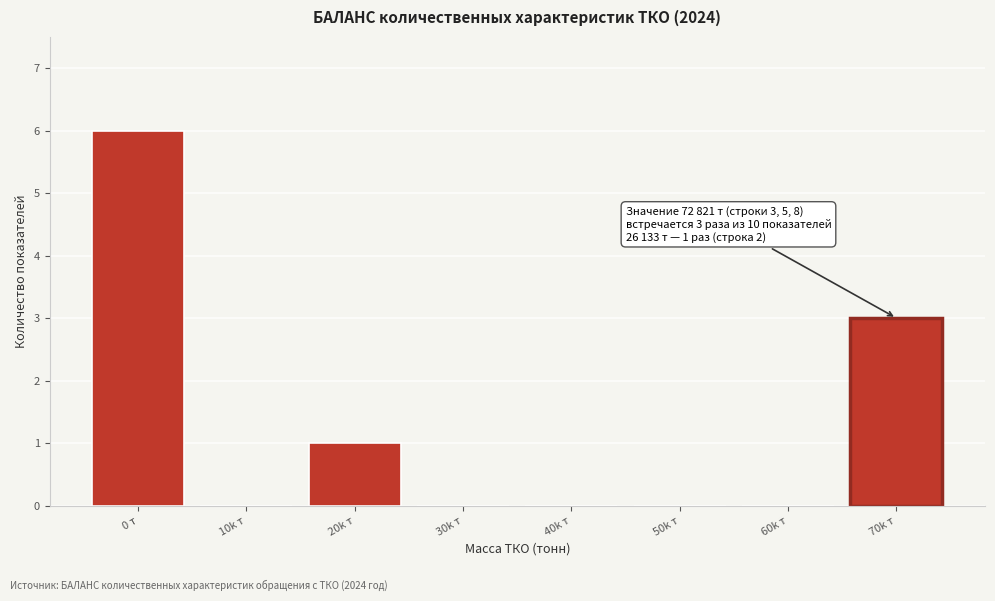

Reading left to right, what are all the values shown in this chart?

0 т=6	10k т=0	20k т=1	30k т=0	40k т=0	50k т=0	60k т=0	70k т=3